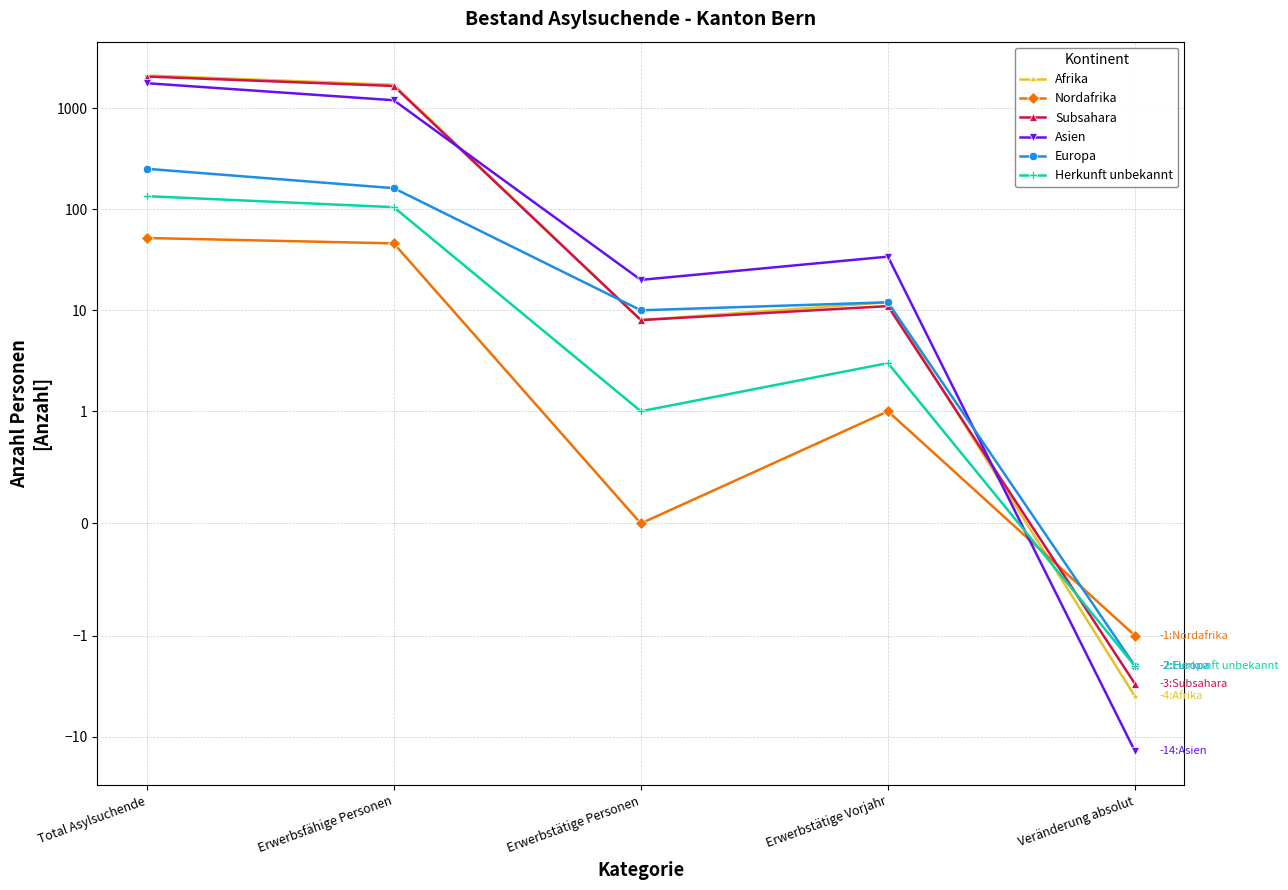

Reading left to right, list all the values displayed in this chart.

Afrika: Total Asylsuchende=2117	Erwerbsfähige Personen=1712	Erwerbstätige Personen=8	Erwerbstätige Vorjahr=12	Veränderung absolut=-4
Nordafrika: Total Asylsuchende=52	Erwerbsfähige Personen=46	Erwerbstätige Personen=0	Erwerbstätige Vorjahr=1	Veränderung absolut=-1
Subsahara: Total Asylsuchende=2065	Erwerbsfähige Personen=1666	Erwerbstätige Personen=8	Erwerbstätige Vorjahr=11	Veränderung absolut=-3
Asien: Total Asylsuchende=1775	Erwerbsfähige Personen=1203	Erwerbstätige Personen=20	Erwerbstätige Vorjahr=34	Veränderung absolut=-14
Europa: Total Asylsuchende=252	Erwerbsfähige Personen=162	Erwerbstätige Personen=10	Erwerbstätige Vorjahr=12	Veränderung absolut=-2
Herkunft unbekannt: Total Asylsuchende=135	Erwerbsfähige Personen=105	Erwerbstätige Personen=1	Erwerbstätige Vorjahr=3	Veränderung absolut=-2